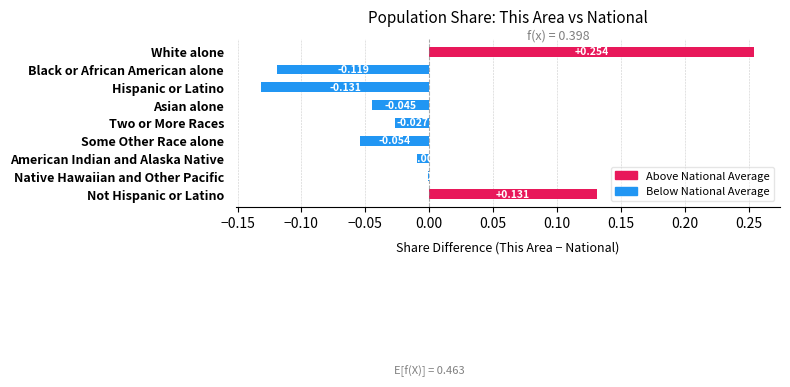

At which category does the chart reach its peak across all series?

White alone